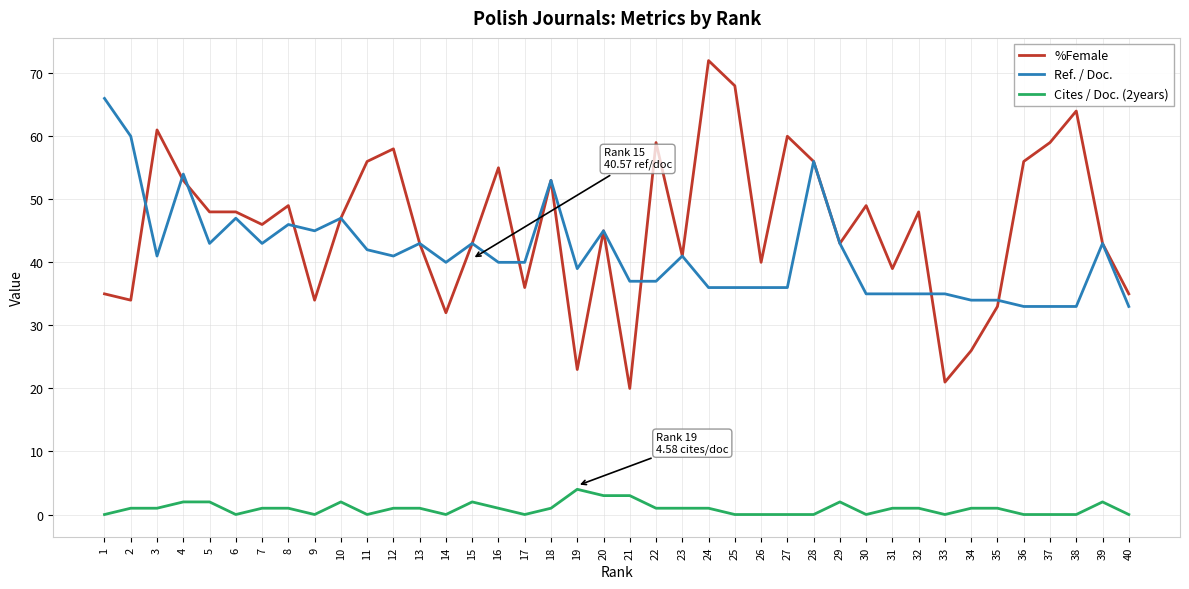

The value of %Female at 29 is 43. True or false?

True